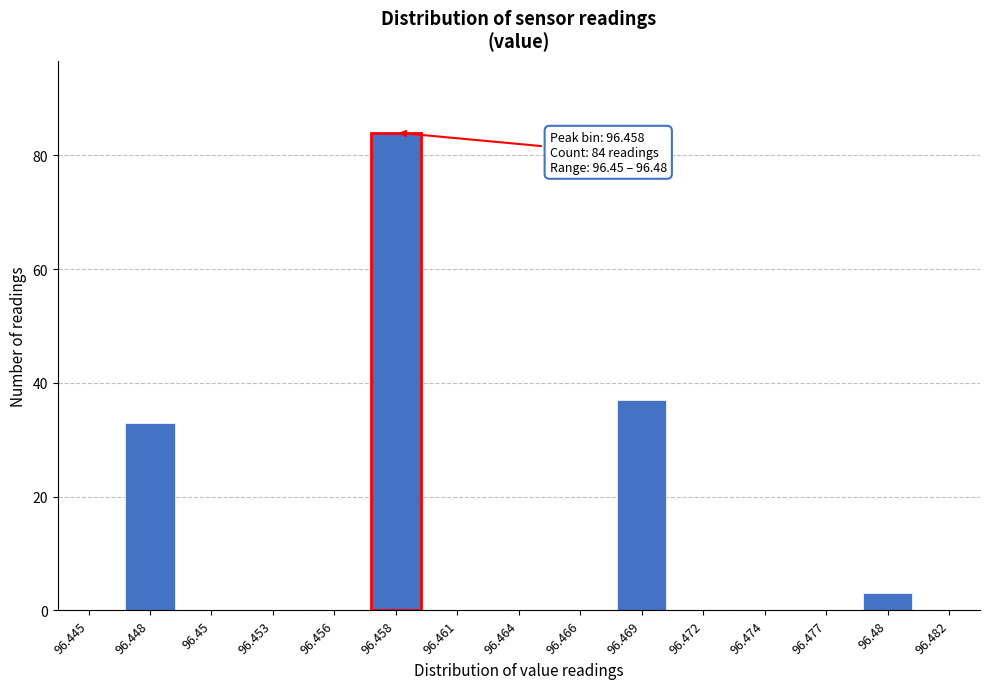

Reading left to right, list all the values displayed in this chart.

96.445=0	96.448=33	96.45=0	96.453=0	96.456=0	96.458=84	96.461=0	96.464=0	96.466=0	96.469=37	96.472=0	96.474=0	96.477=0	96.48=3	96.482=0